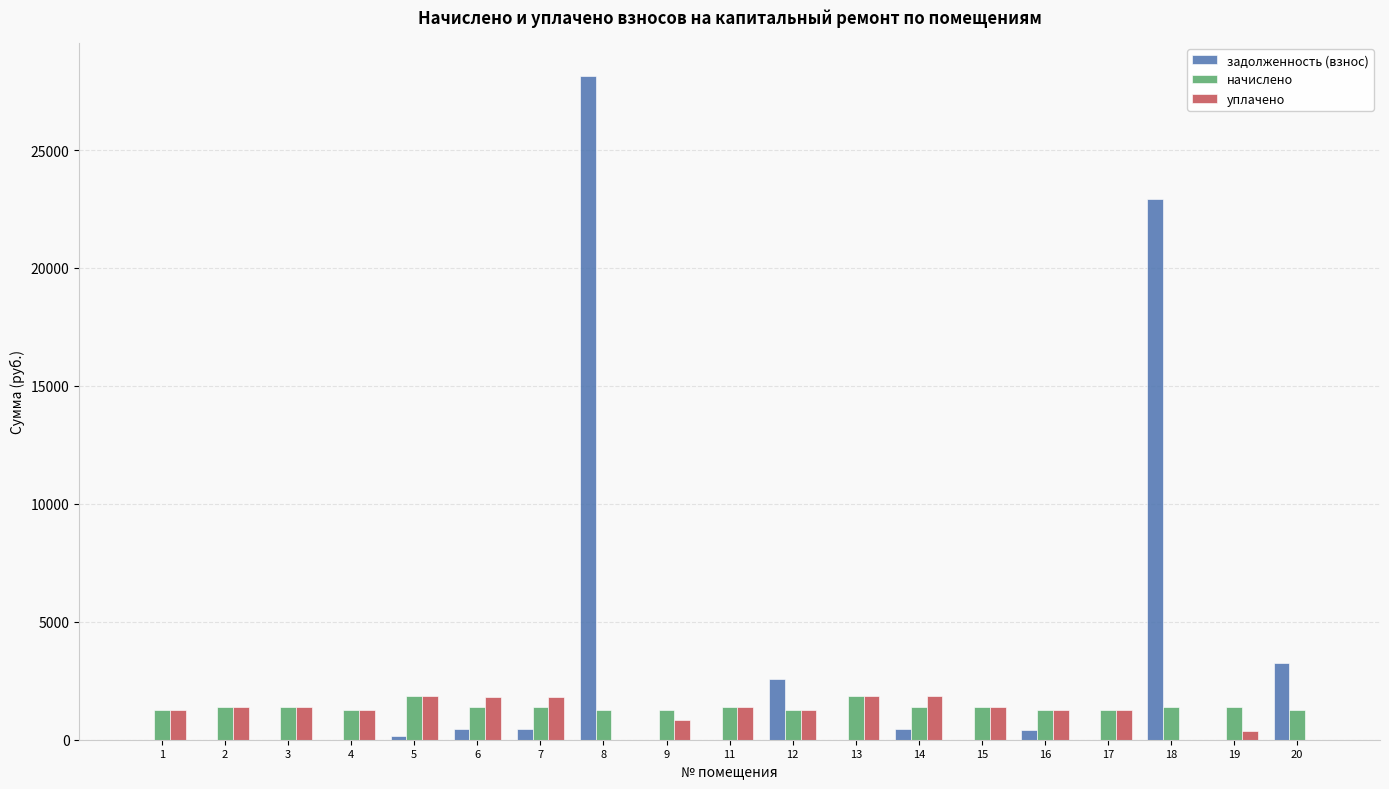

Which series changed the most between 15 and 18?

задолженность (взнос)